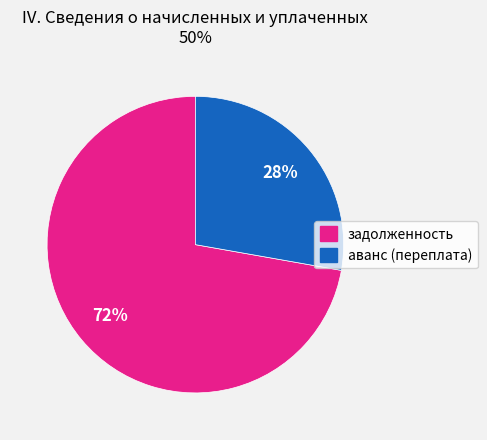

To the nearest percent, what is the difference between the largest and smallest slice percentages?

44%